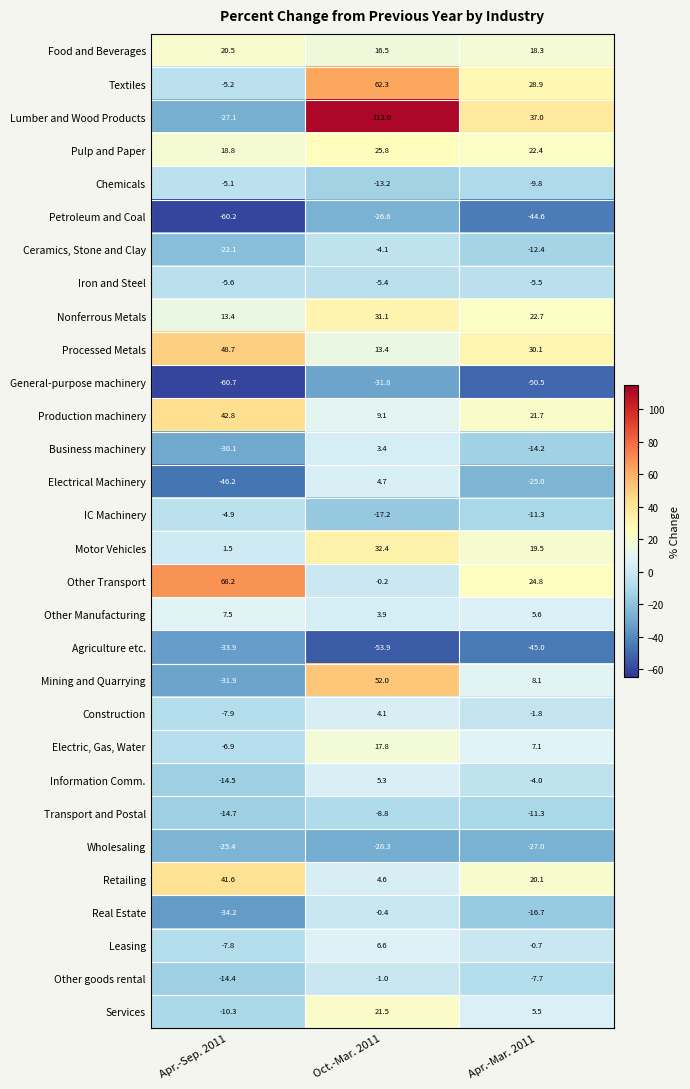

What is the difference between the highest and lowest values at Apr.-Sep. 2011?

128.9